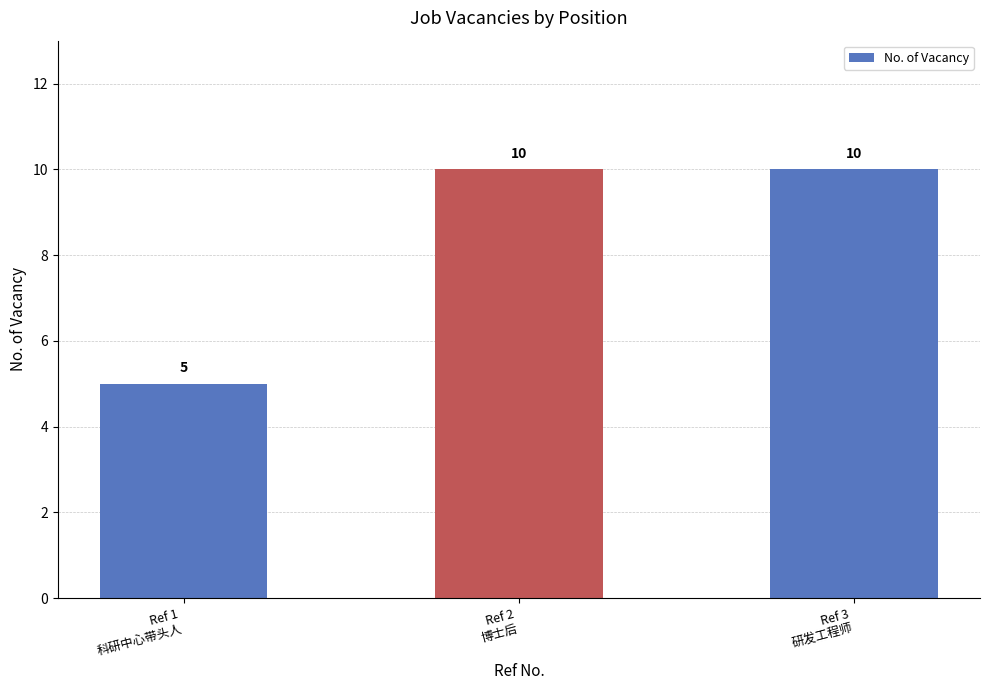

Which category has the lowest value across all series?

Ref 1
科研中心带头人